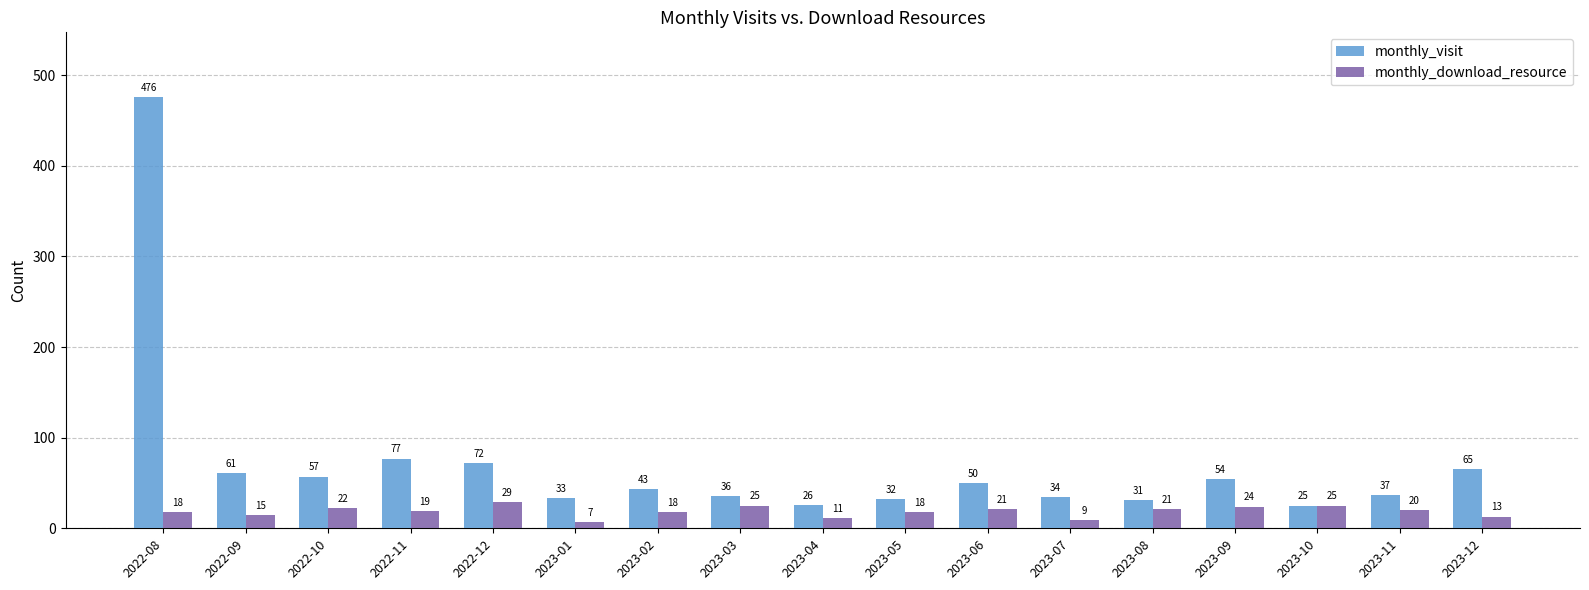

What is the difference between the maximum and second lowest values in the monthly_visit series?

450